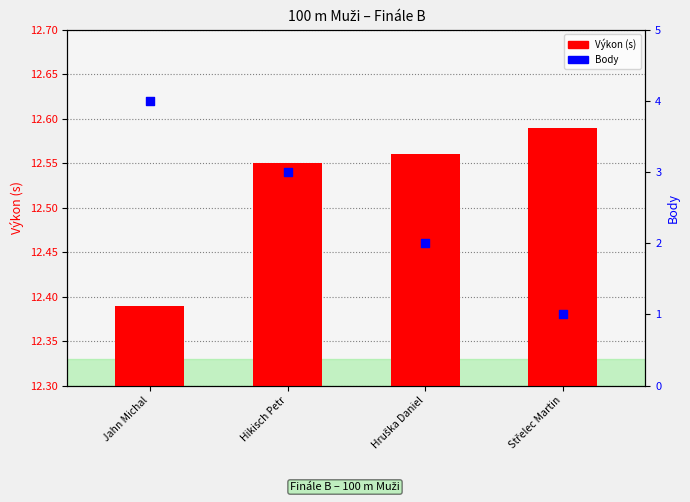

Is the value of Body at Hruška Daniel greater than the value of Výkon (s) at Jahn Michal?

No